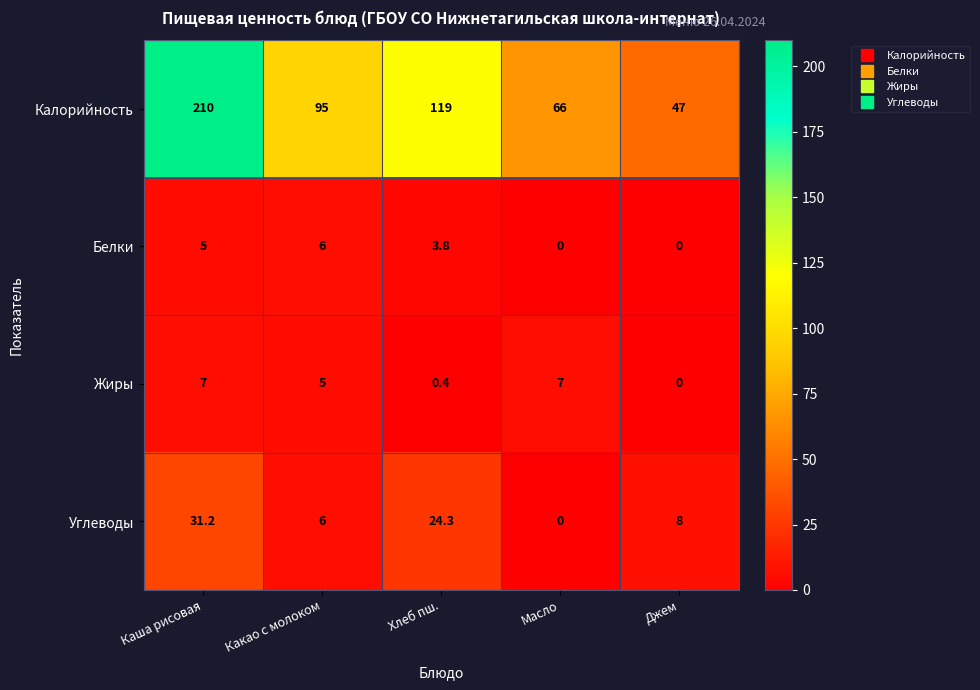

What is the difference between the Калорийность values at Джем and Какао с молоком?

48.0